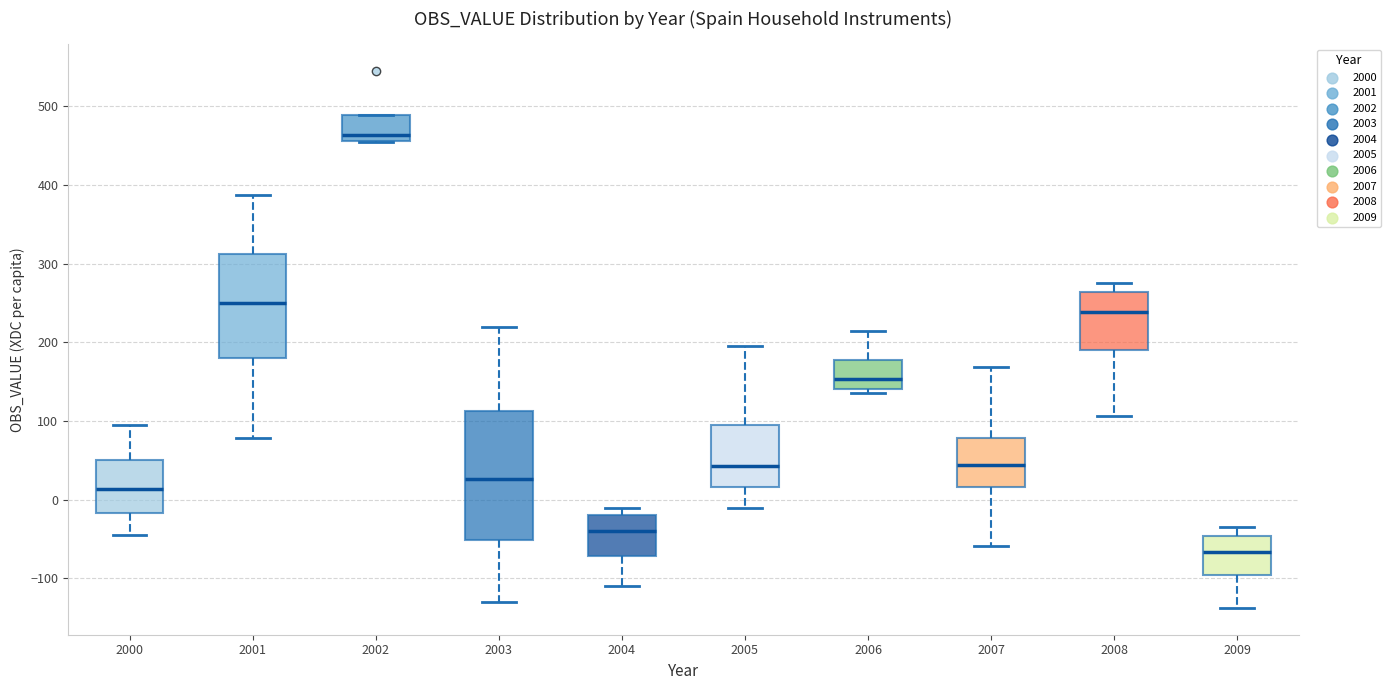

Reading left to right, read every box against the y-axis: the position of its median line, the range the box covers, and the ends of its whiskers. The values are not printed on the chart, so give them approximately, as read against the axis.

2000: median 10, box -20 to 50, whiskers -50 to 90
2001: median 250, box 180 to 310, whiskers 80 to 390
2002: median 460 (just above the box's lower edge), box 460 to 490, whiskers 460 to 490
2003: median 30, box -50 to 110, whiskers -130 to 220
2004: median -40, box -70 to -20, whiskers -110 to -10
2005: median 40, box 20 to 90, whiskers -10 to 200
2006: median 150, box 140 to 180, whiskers 130 to 210
2007: median 40, box 20 to 80, whiskers -60 to 170
2008: median 240, box 190 to 260, whiskers 110 to 270
2009: median -70, box -100 to -50, whiskers -140 to -30